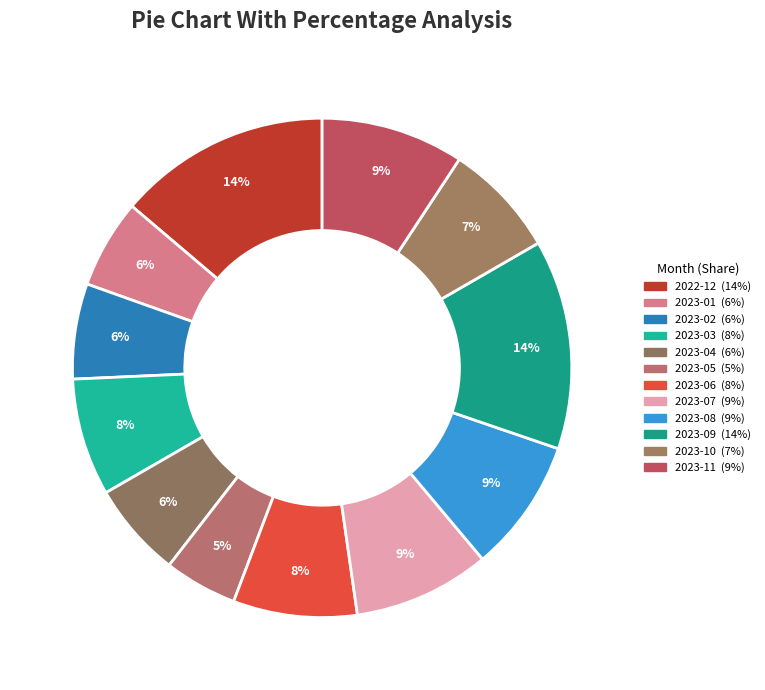

How many segments does this pie chart have?

12